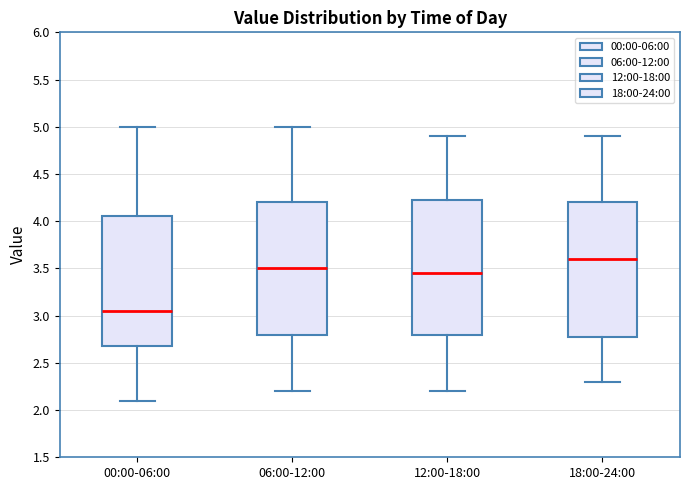

Where does the lower whisker of the box for 00:00-06:00 end on the y-axis? The values are not printed on the chart, so give them approximately, as read against the axis.

2.10